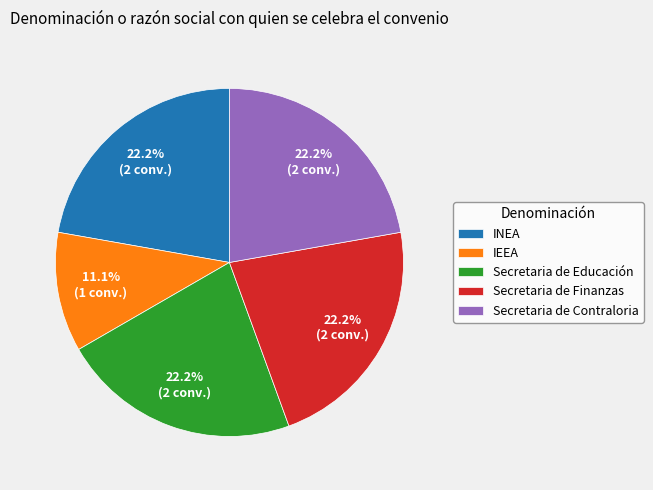

How many segments does this pie chart have?

5